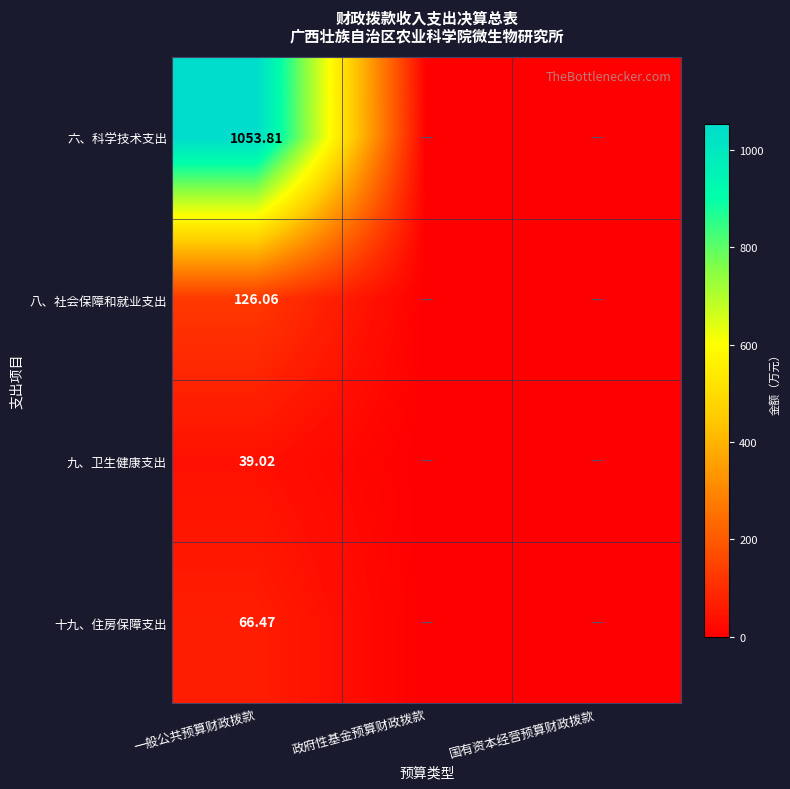

At 一般公共预算财政拨款, list the series in order from largest to smallest.

六、科学技术支出, 八、社会保障和就业支出, 十九、住房保障支出, 九、卫生健康支出